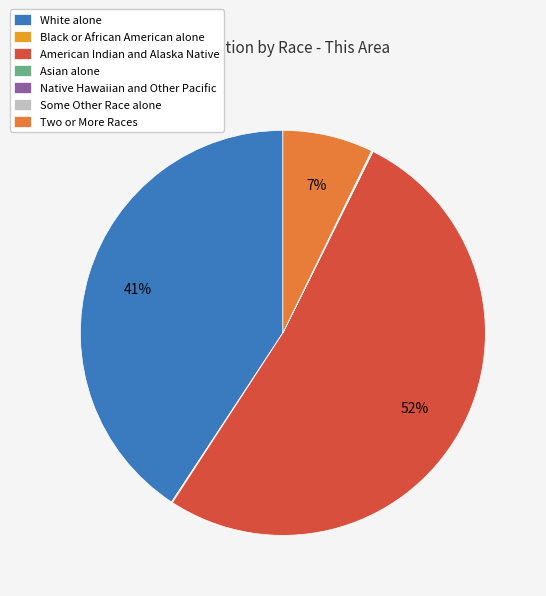

To the nearest percent, what is the difference between the largest and smallest slice percentages?

52%